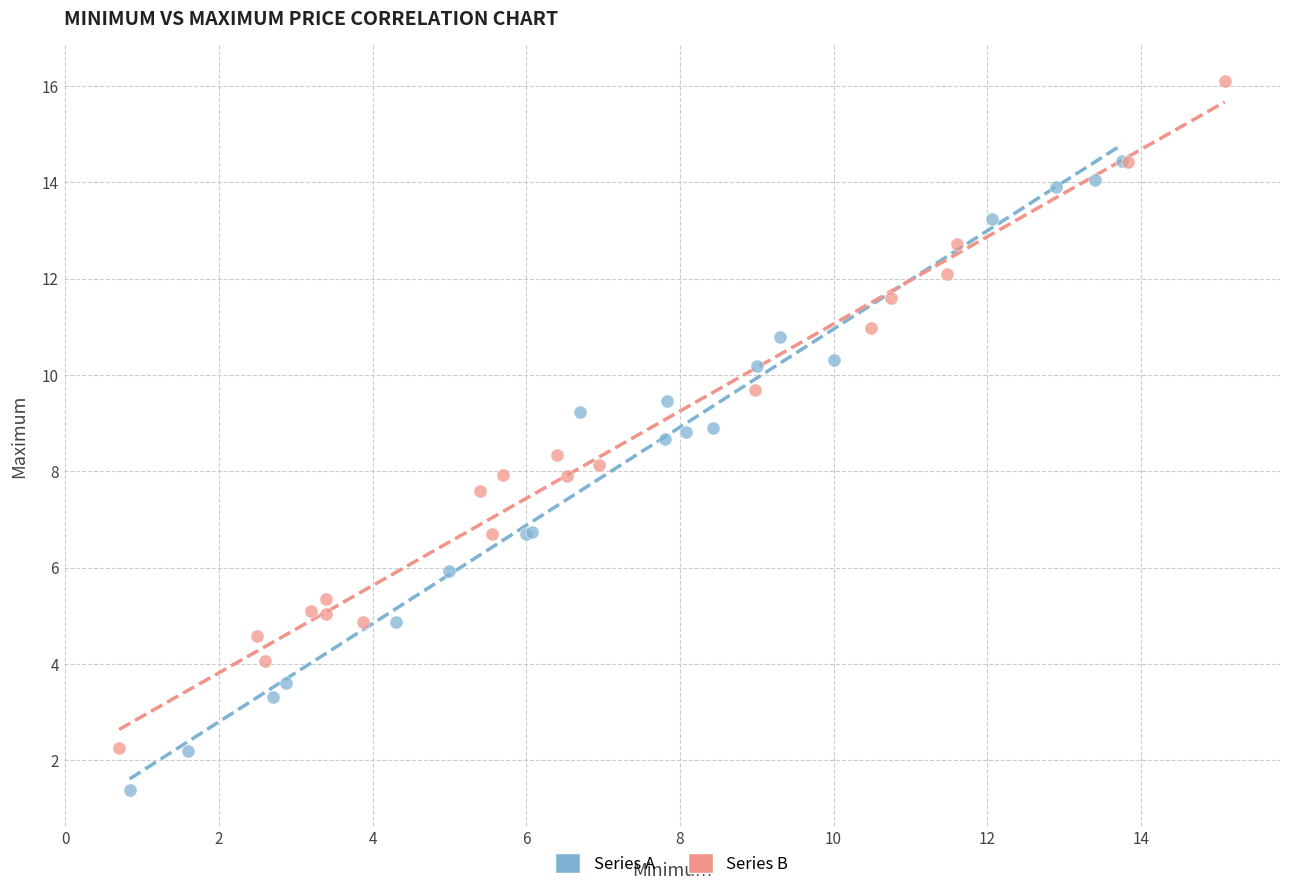

Which series reaches the maximum Y coordinate?

Series B